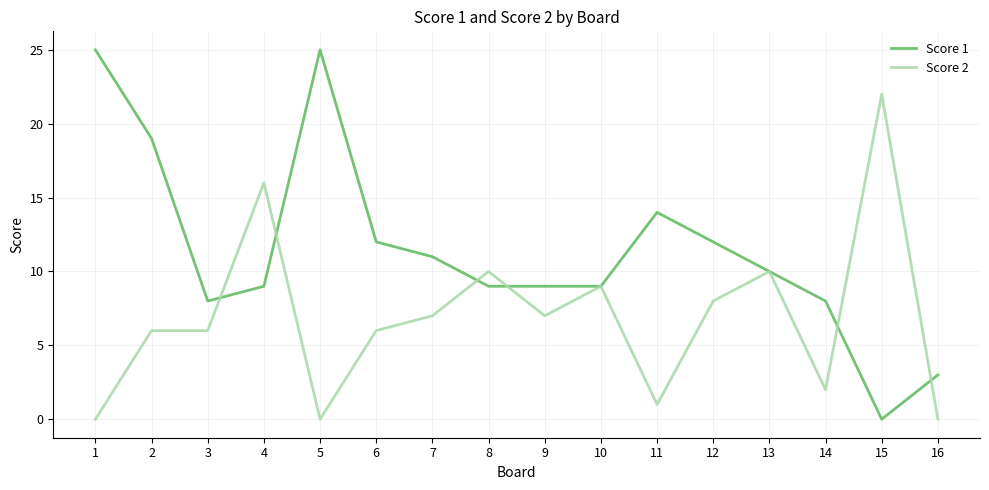

Rank the series by their average value, from lowest to highest.

Score 2, Score 1